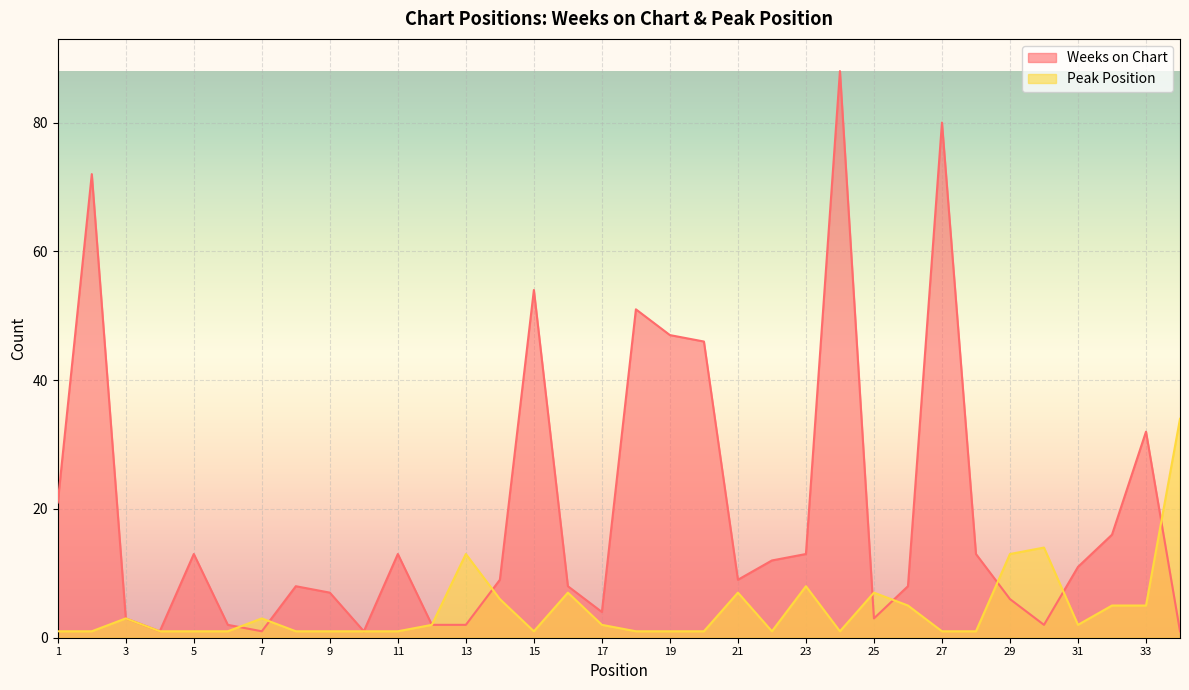

Rank the series at 28 from lowest to highest value.

Peak Position, Weeks on Chart